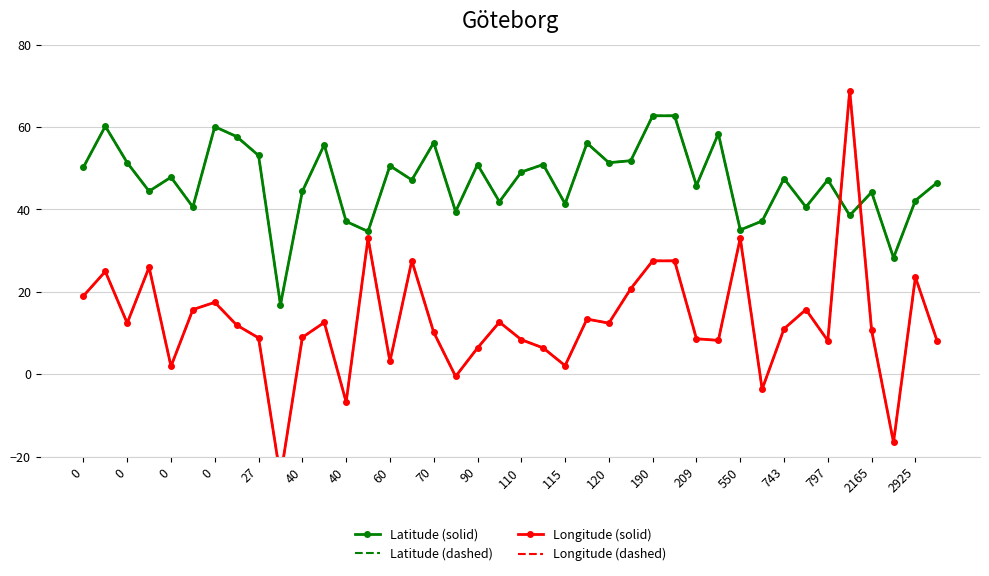

Which series has the largest total across all categories?

Latitude (solid)